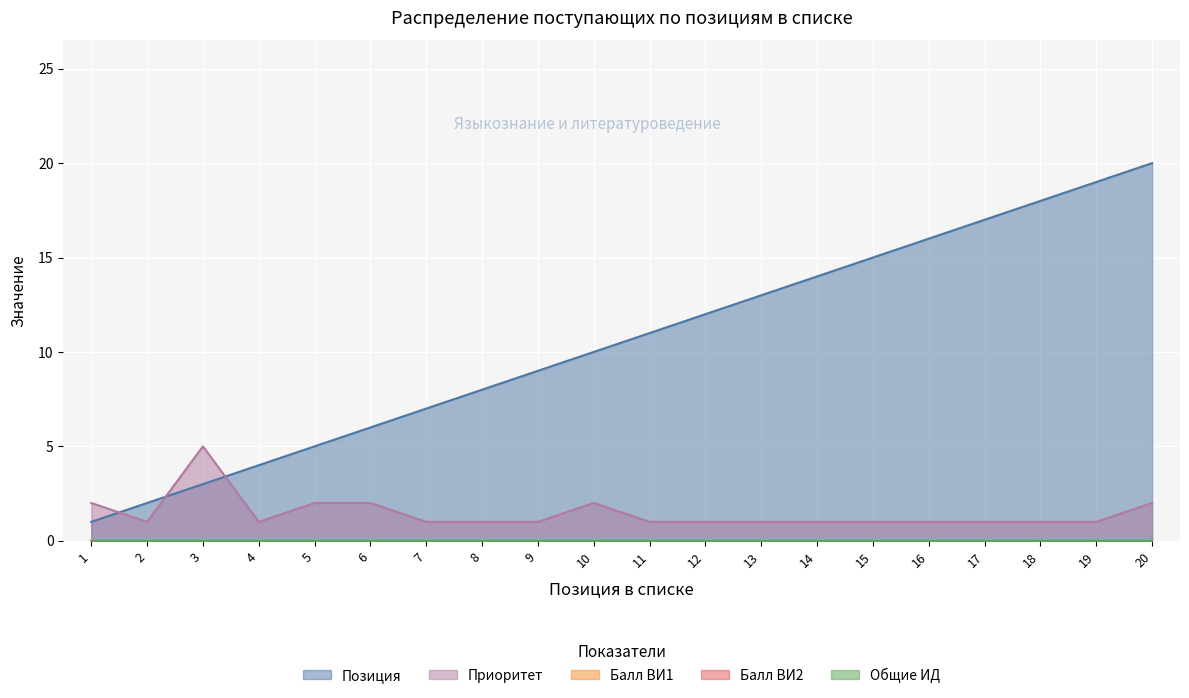

How many lines are shown in the chart?

5